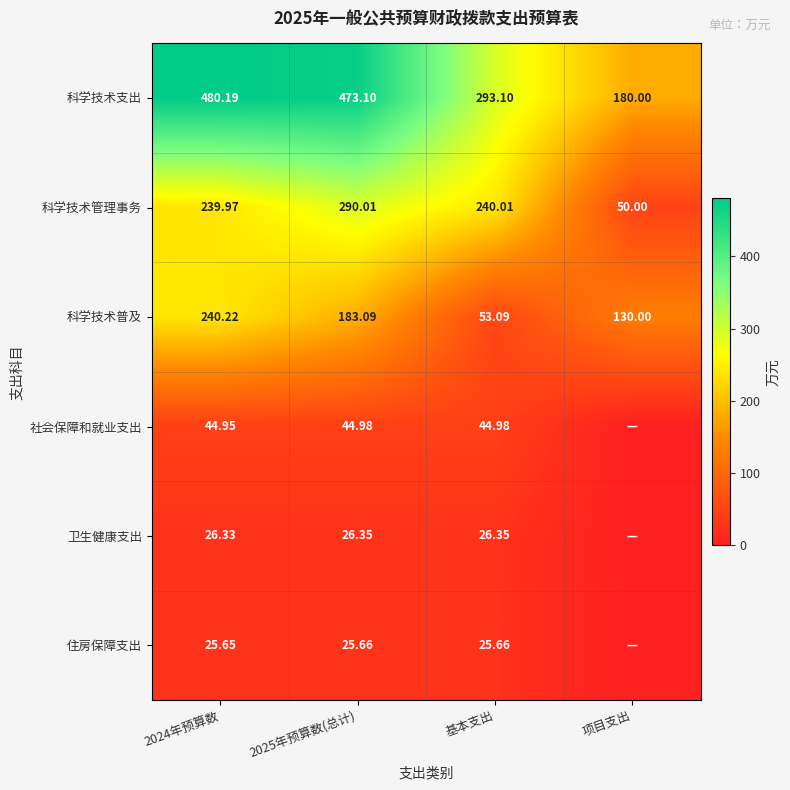

Between 2024年预算数 and 基本支出, which is larger?

2024年预算数